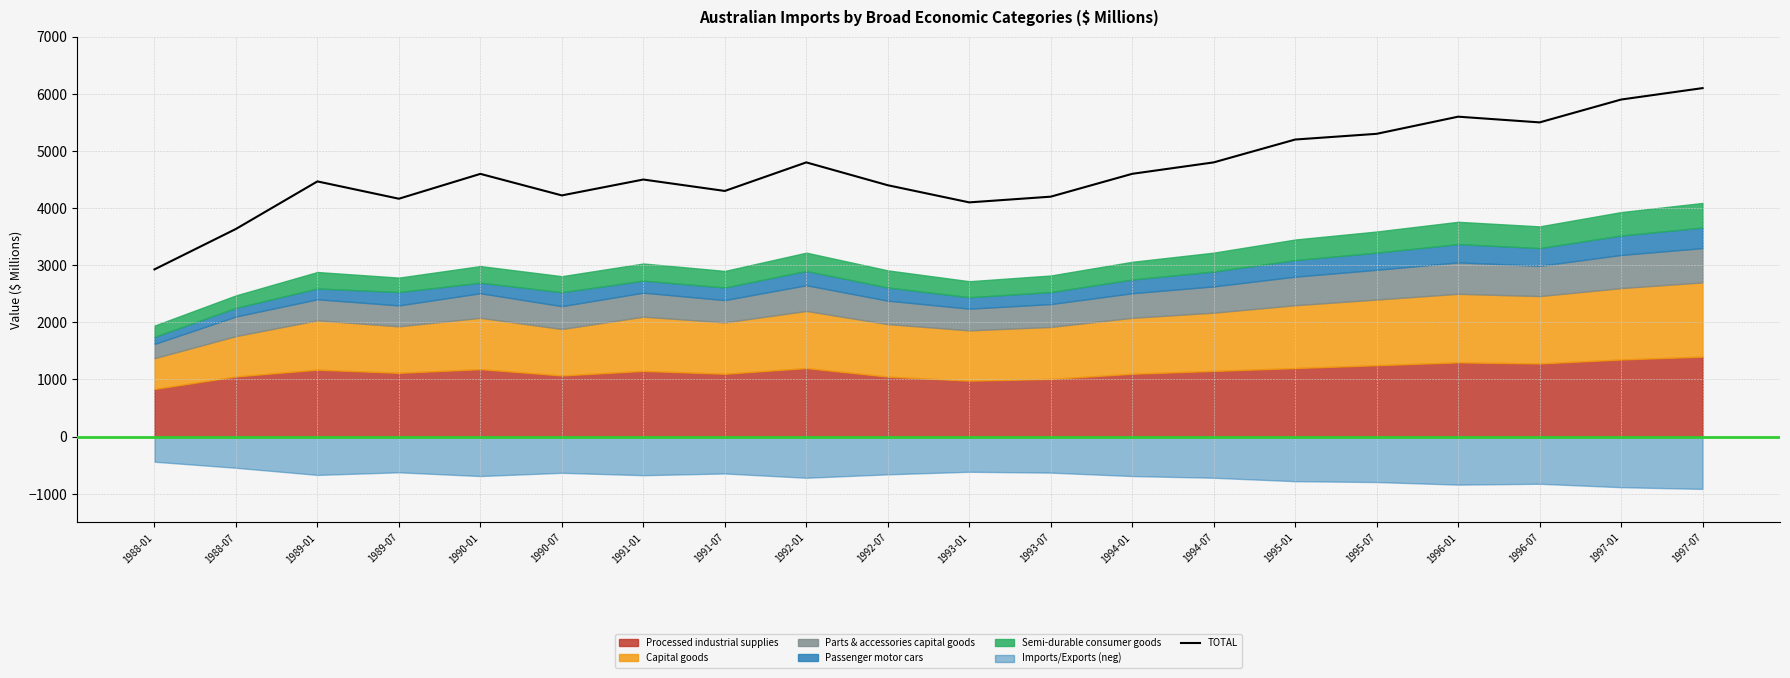

Reading left to right, list all the values displayed in this chart.

1988-01=2927	1988-07=3635	1989-01=4467	1989-07=4164	1990-01=4599	1990-07=4222	1991-01=4500	1991-07=4300	1992-01=4800	1992-07=4400	1993-01=4100	1993-07=4200	1994-01=4600	1994-07=4800	1995-01=5200	1995-07=5300	1996-01=5600	1996-07=5500	1997-01=5900	1997-07=6100